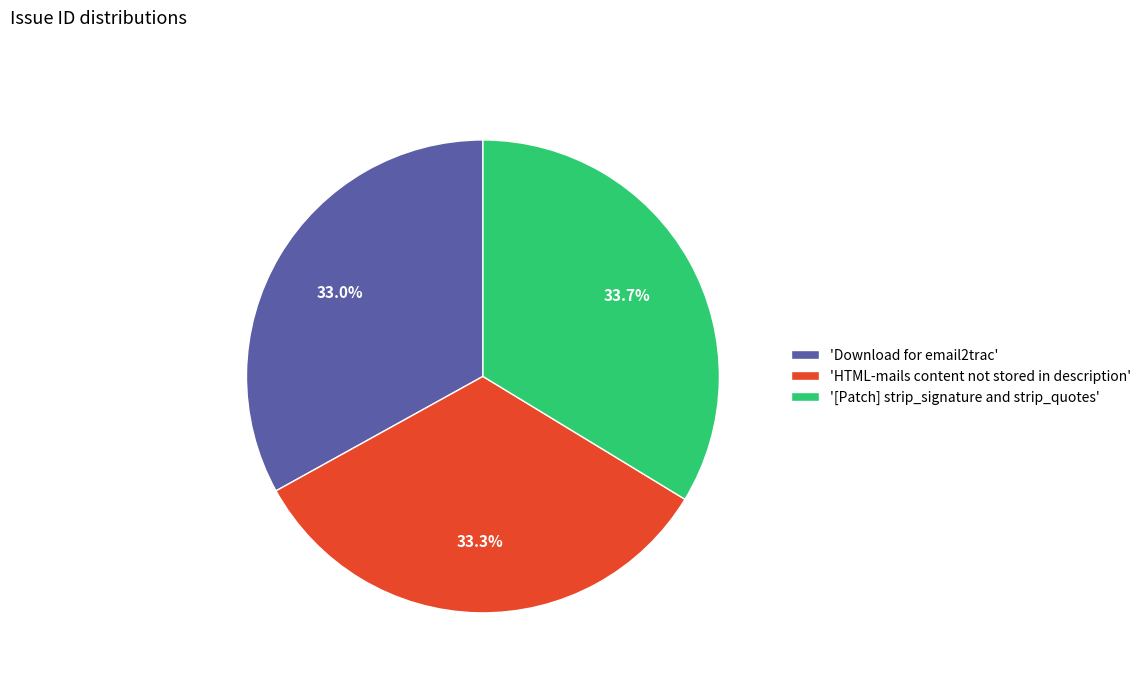

Is there a majority slice in this chart?

No